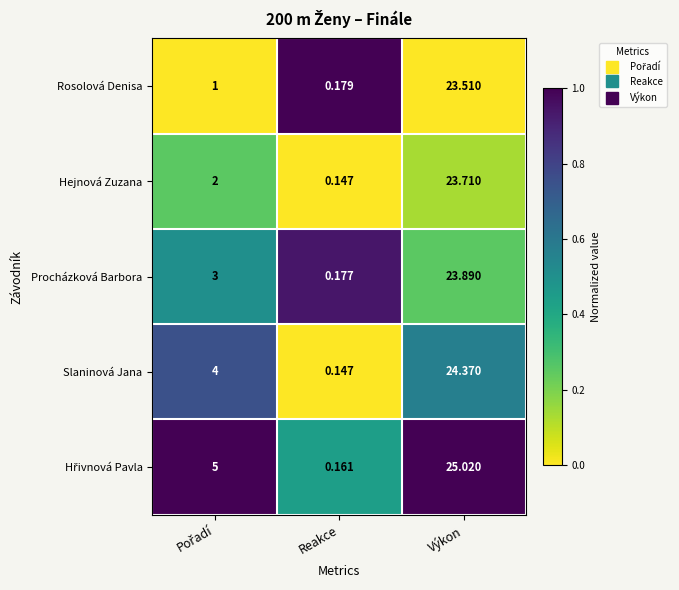

Is the value of Hejnová Zuzana at Výkon greater than the value of Slaninová Jana at Reakce?

Yes